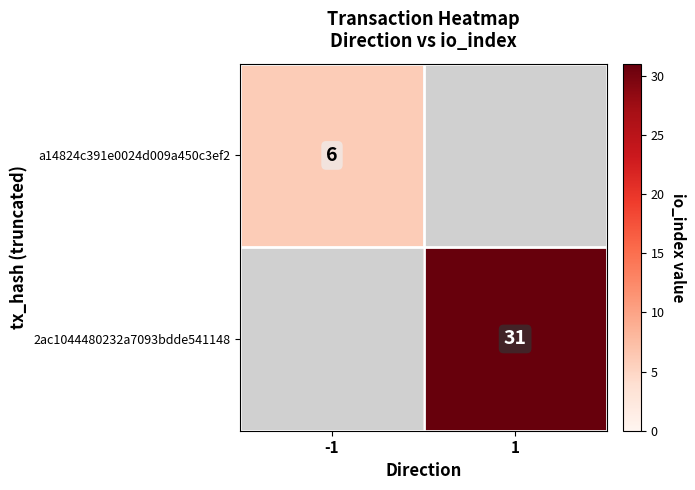

The value of 2ac1044480232a7093bdde541148 at 1 is 20. True or false?

False